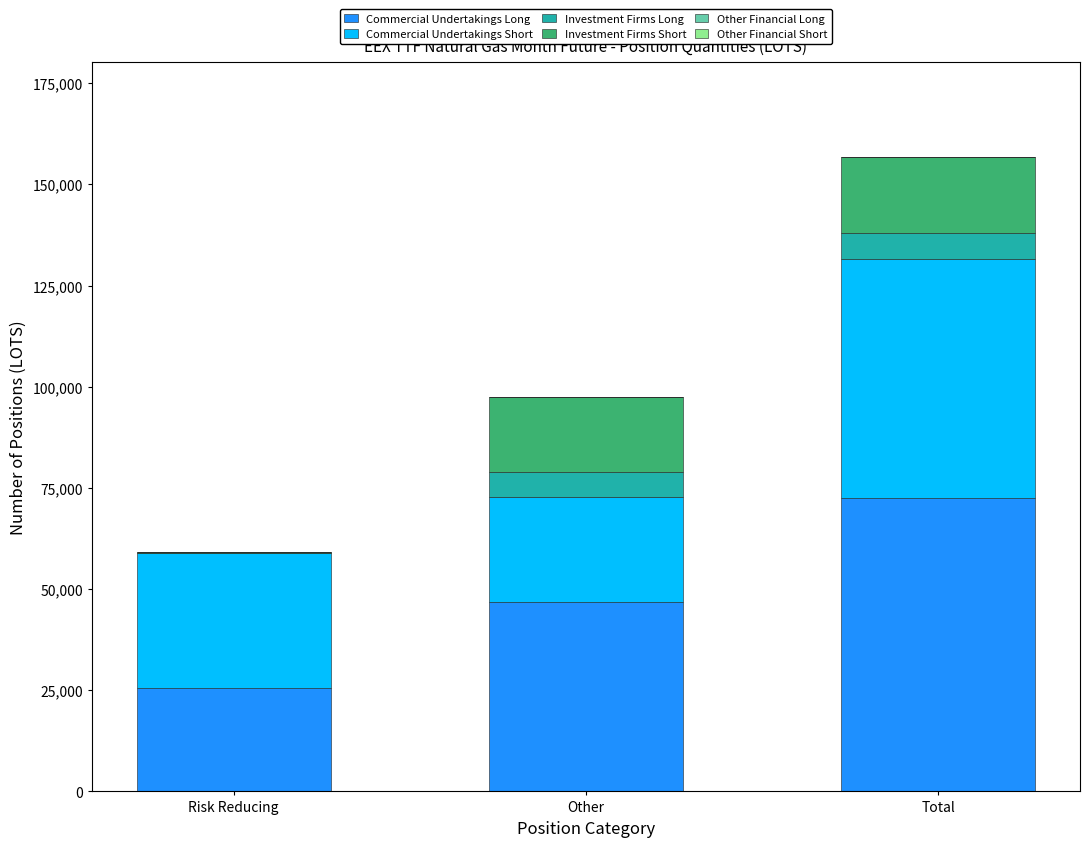

Does the chart contain stacked bars?

Yes